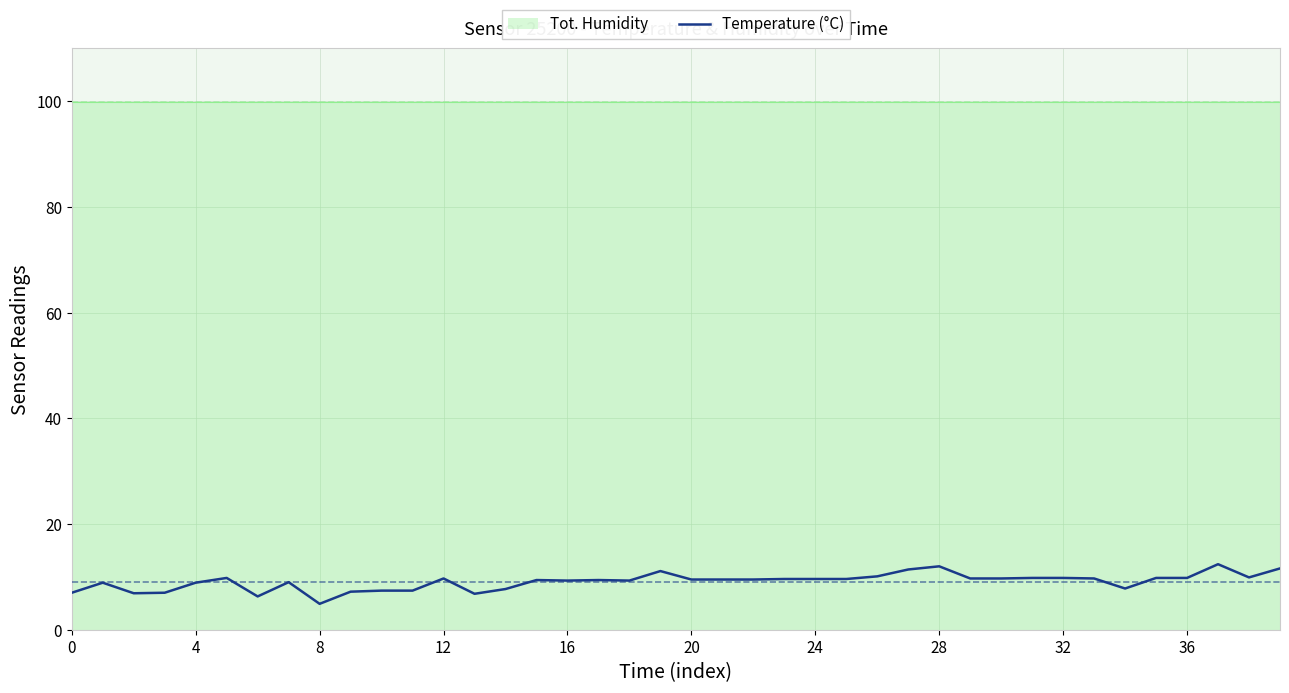

How many lines are shown in the chart?

1